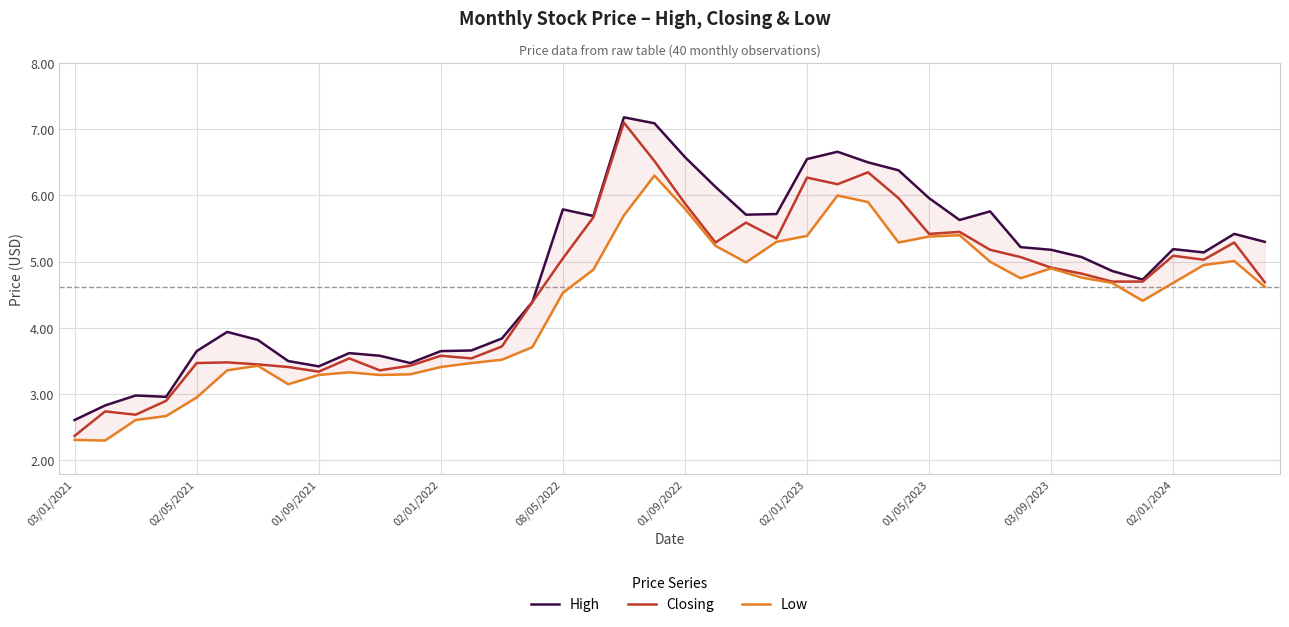

What is the minimum value for Closing?

2.4